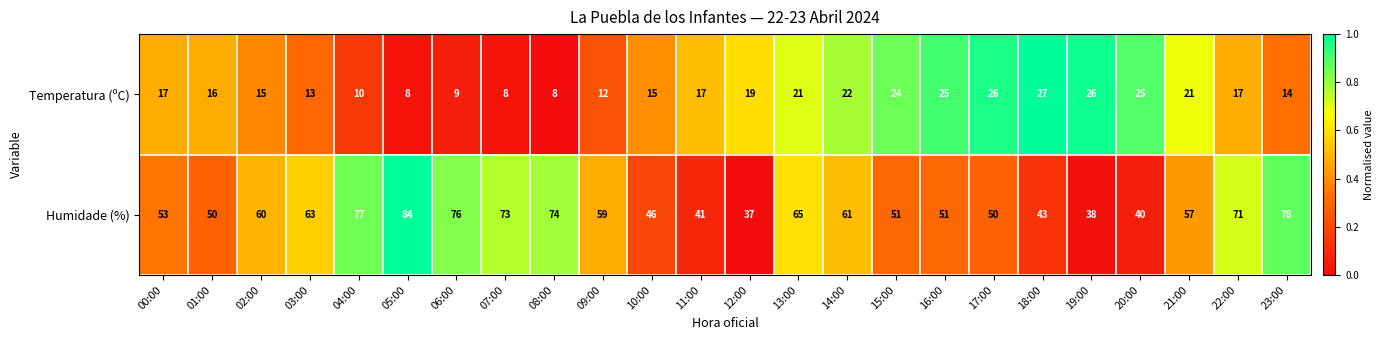

Rank the series by their maximum value, from lowest to highest.

Temperatura (ºC), Humidade (%)